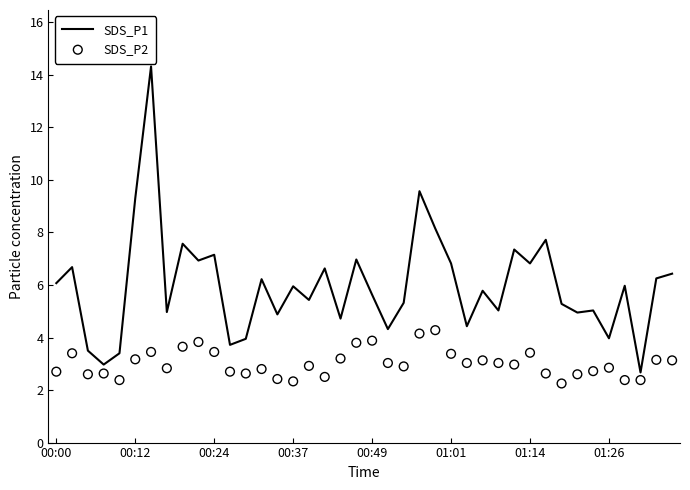

What is the total value across all series at 33?

7.6